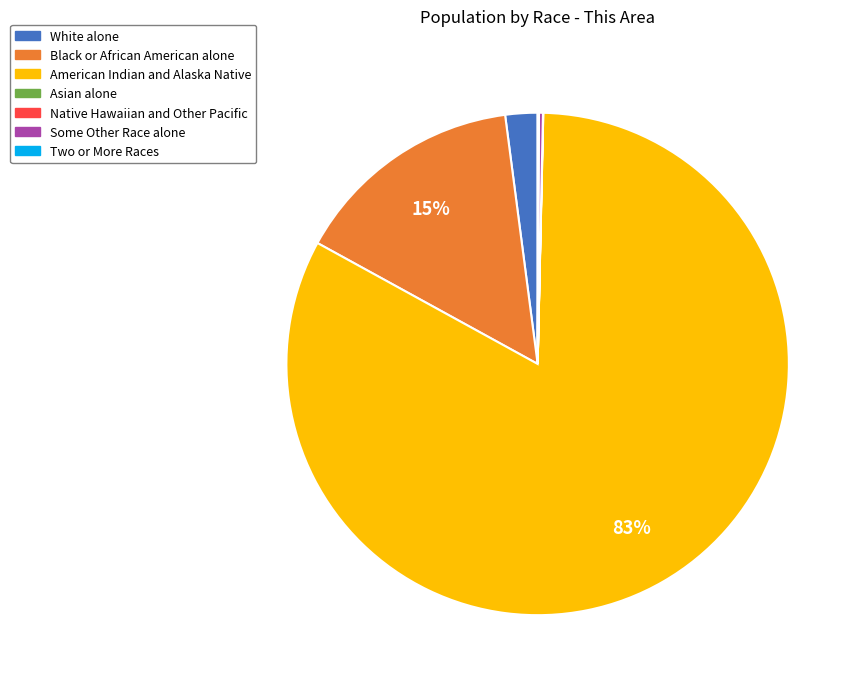

Is there any slice that represents more than half of the pie?

Yes